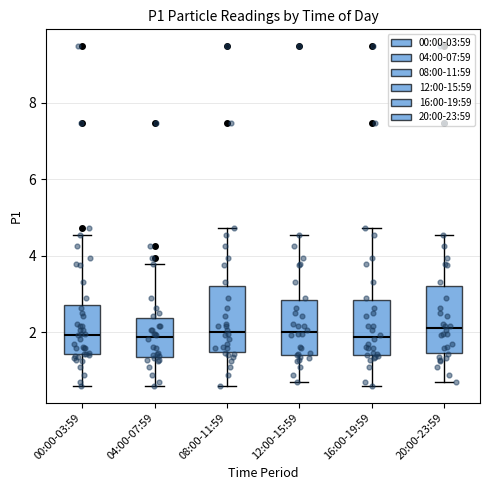

Reading left to right, read every box against the y-axis: the position of its median line, the range the box covers, and the ends of its whiskers. The values are not printed on the chart, so give them approximately, as read against the axis.

00:00-03:59: median 2.0, box 1.4 to 2.6, whiskers 0.6 to 4.6
04:00-07:59: median 1.8, box 1.4 to 2.4, whiskers 0.6 to 3.8
08:00-11:59: median 2.0, box 1.4 to 3.2, whiskers 0.6 to 4.8
12:00-15:59: median 2.0, box 1.4 to 2.8, whiskers 0.8 to 4.6
16:00-19:59: median 1.8, box 1.4 to 2.8, whiskers 0.6 to 4.8
20:00-23:59: median 2.2, box 1.4 to 3.2, whiskers 0.8 to 4.6